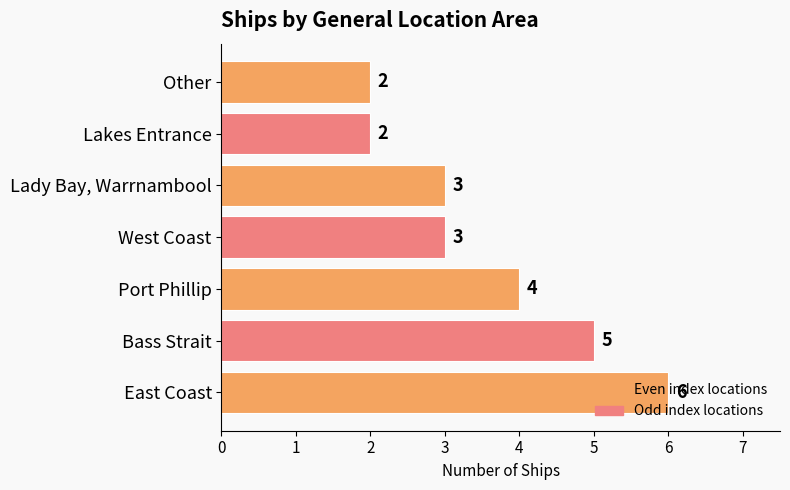

What value does the data have at East Coast?

6